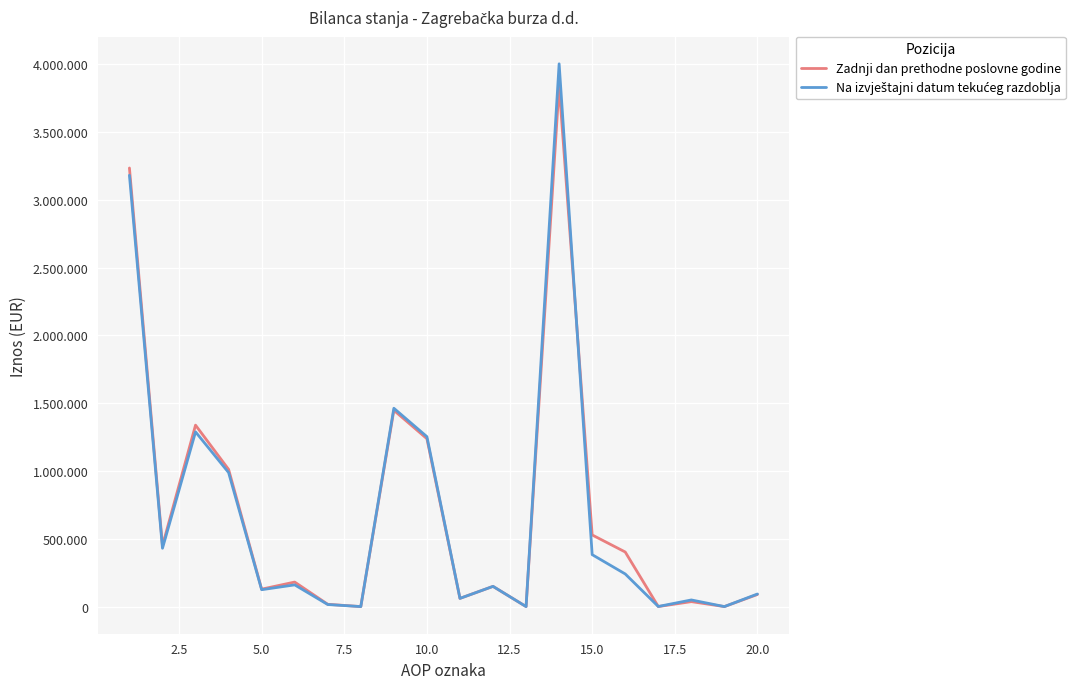

Rank the series by their average value, from highest to lowest.

Zadnji dan prethodne poslovne godine, Na izvještajni datum tekućeg razdoblja